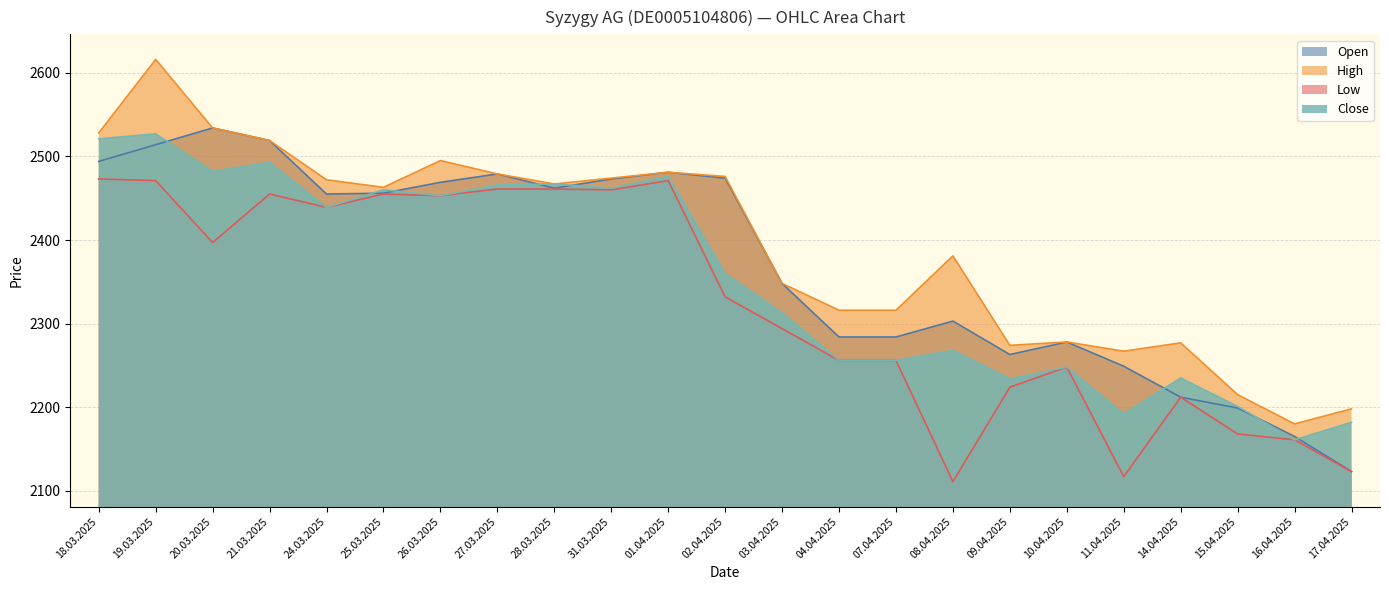

The value of High at 10.04.2025 is 662. True or false?

False